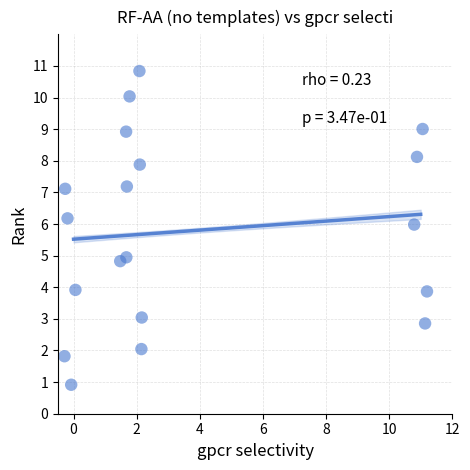

What is the range of X values (max minus min)?

11.5